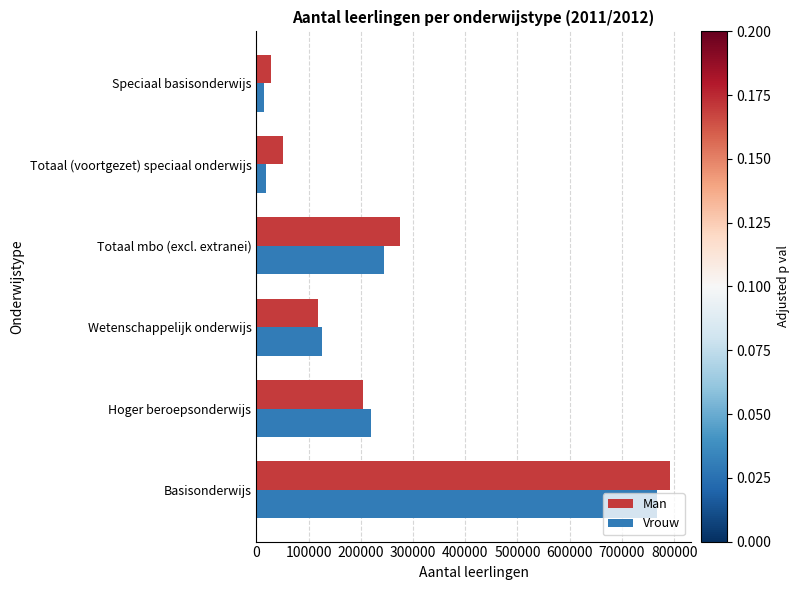

What are all the series names shown in the legend?

Man, Vrouw